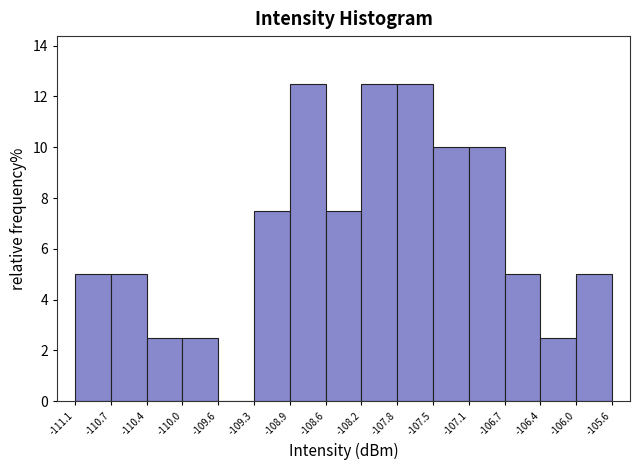

Reading left to right, list every bar in this chart as the range it spans on the x-axis followed by its height. The values are not printed on the chart, so give them approximately, as read against the axis.

-111.1 to -110.7: 5.0
-110.7 to -110.4: 5.0
-110.4 to -110.0: 2.6
-110.0 to -109.6: 2.6
-109.6 to -109.3: 0
-109.3 to -108.9: 7.6
-108.9 to -108.6: 12.6
-108.6 to -108.2: 7.6
-108.2 to -107.8: 12.6
-107.8 to -107.5: 12.6
-107.5 to -107.1: 10.0
-107.1 to -106.7: 10.0
-106.7 to -106.4: 5.0
-106.4 to -106.0: 2.6
-106.0 to -105.6: 5.0